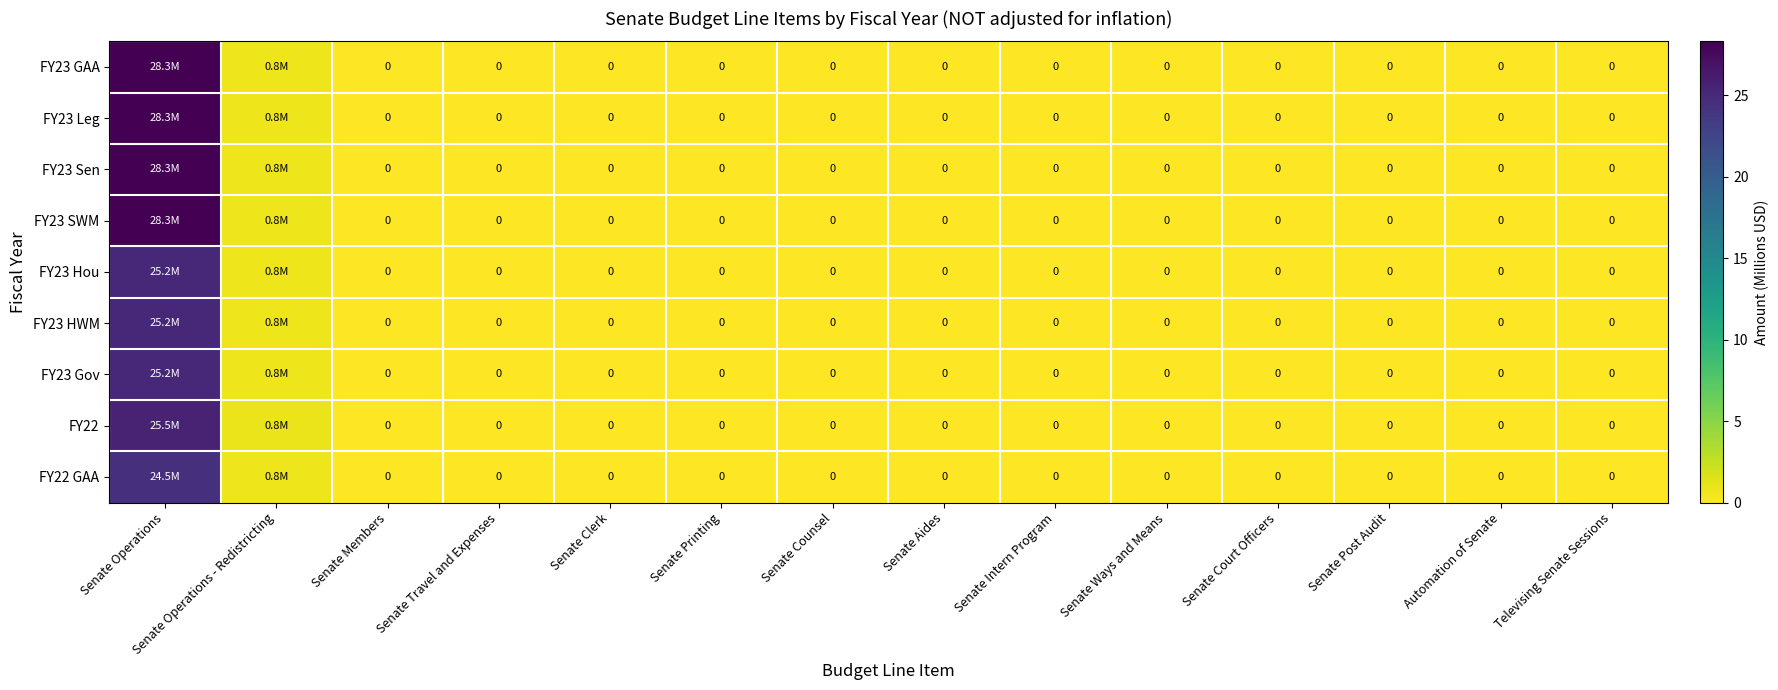

What is the sum of the FY22 GAA values at Televising Senate Sessions and Senate Operations?

24.5